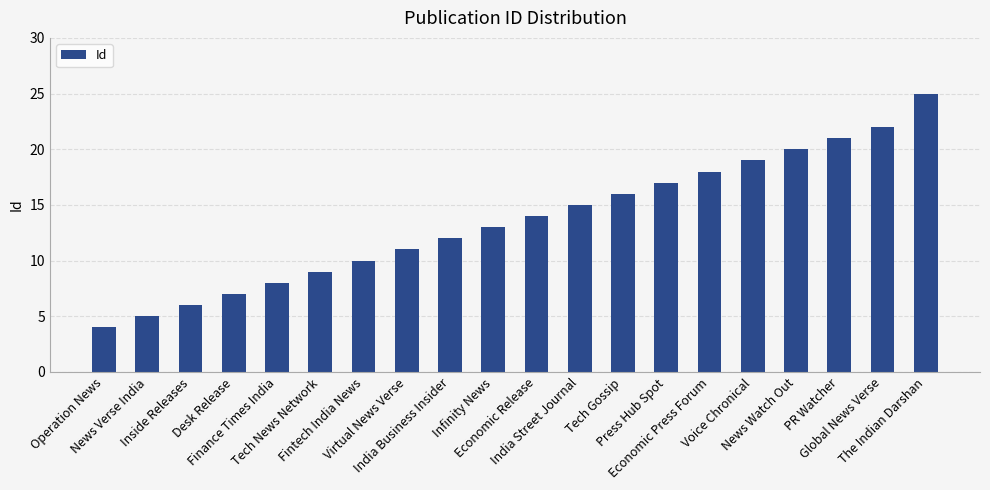

What is the difference between the second highest and minimum values?

18